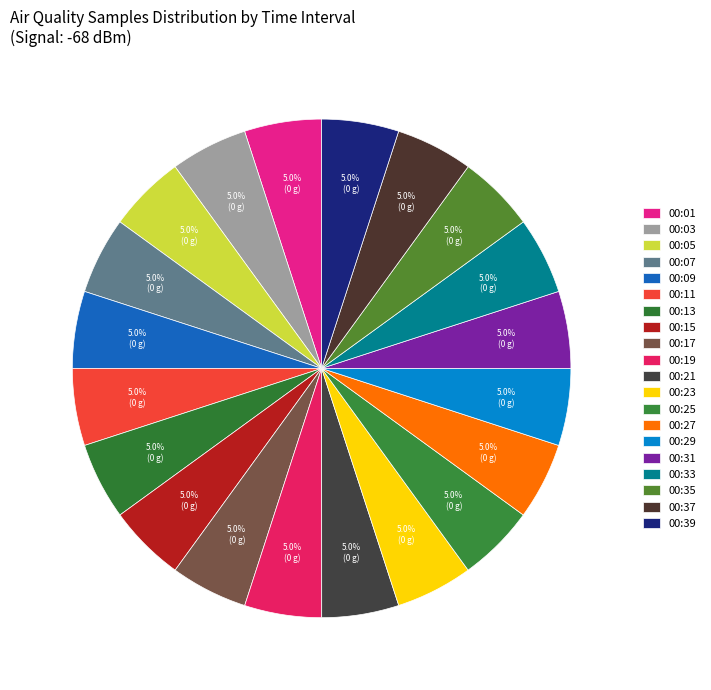

How many segments does this pie chart have?

20